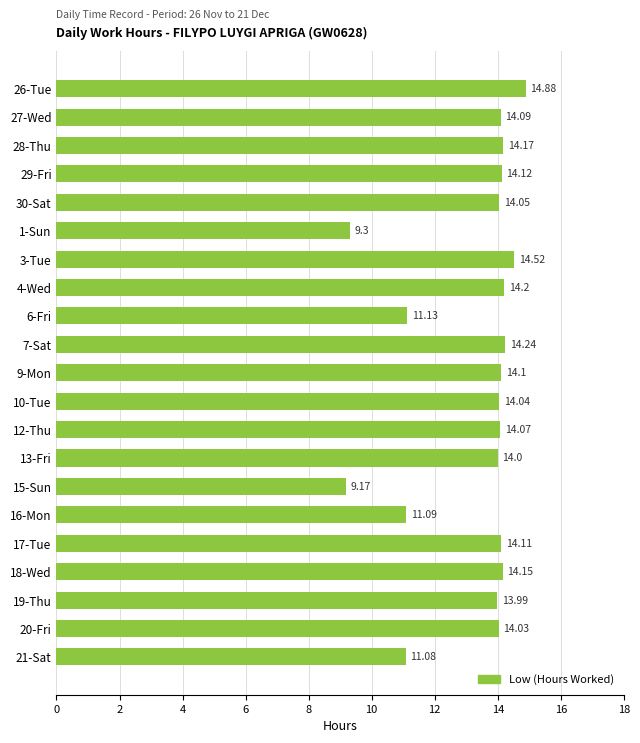

What is the sum of all values?

278.5